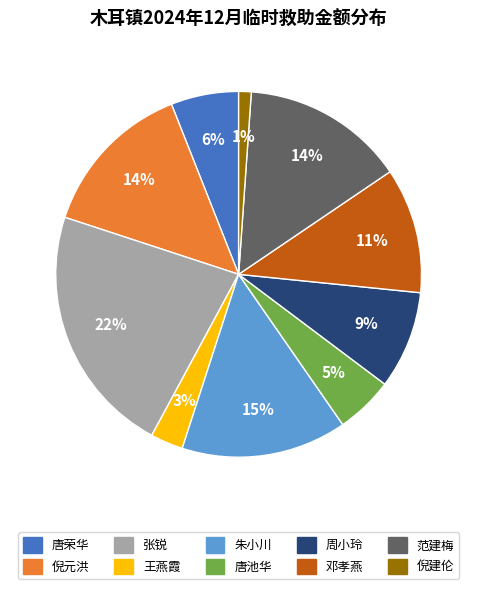

To the nearest percent, what is the combined percentage of 倪元洪 and 范建梅?

28%